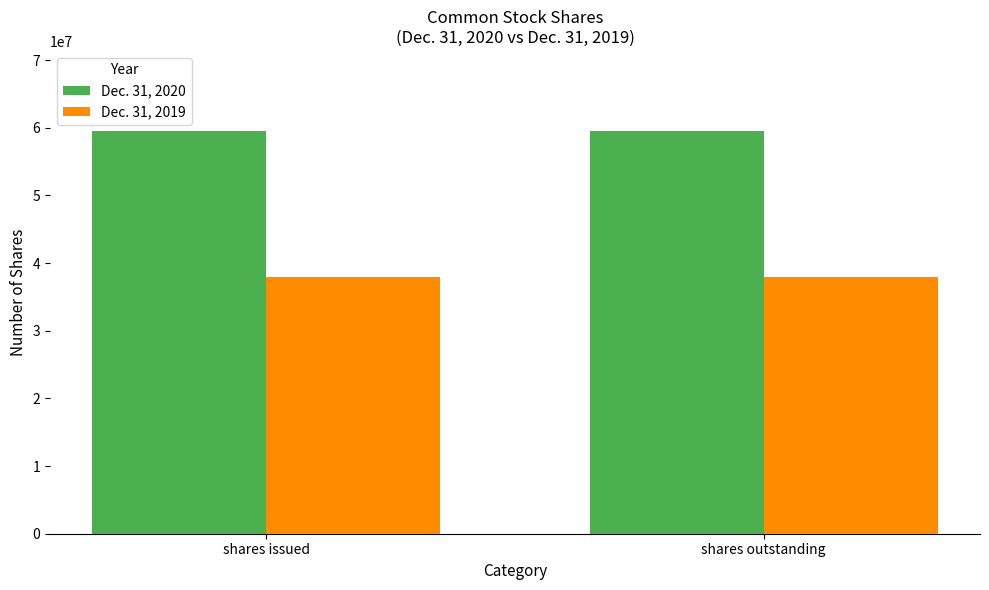

How many bars are there in each group?

2